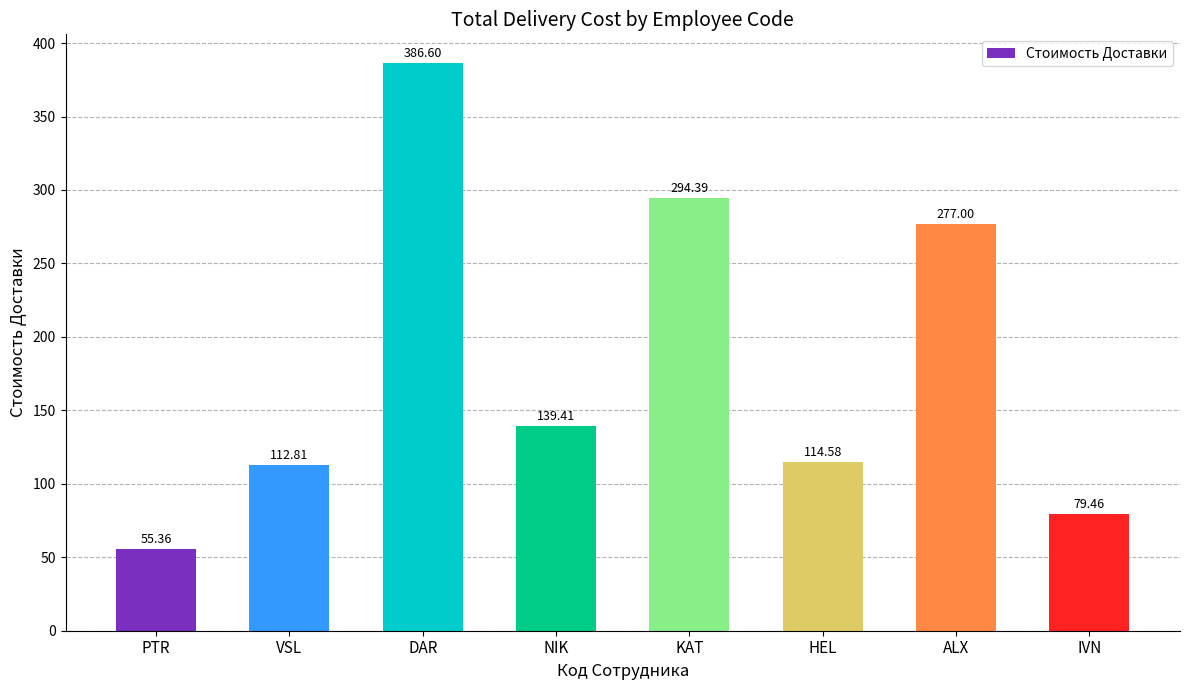

Reading left to right, extract all data points from this chart.

PTR=55.4	VSL=112.8	DAR=386.6	NIK=139.4	KAT=294.4	HEL=114.6	ALX=277.0	IVN=79.5